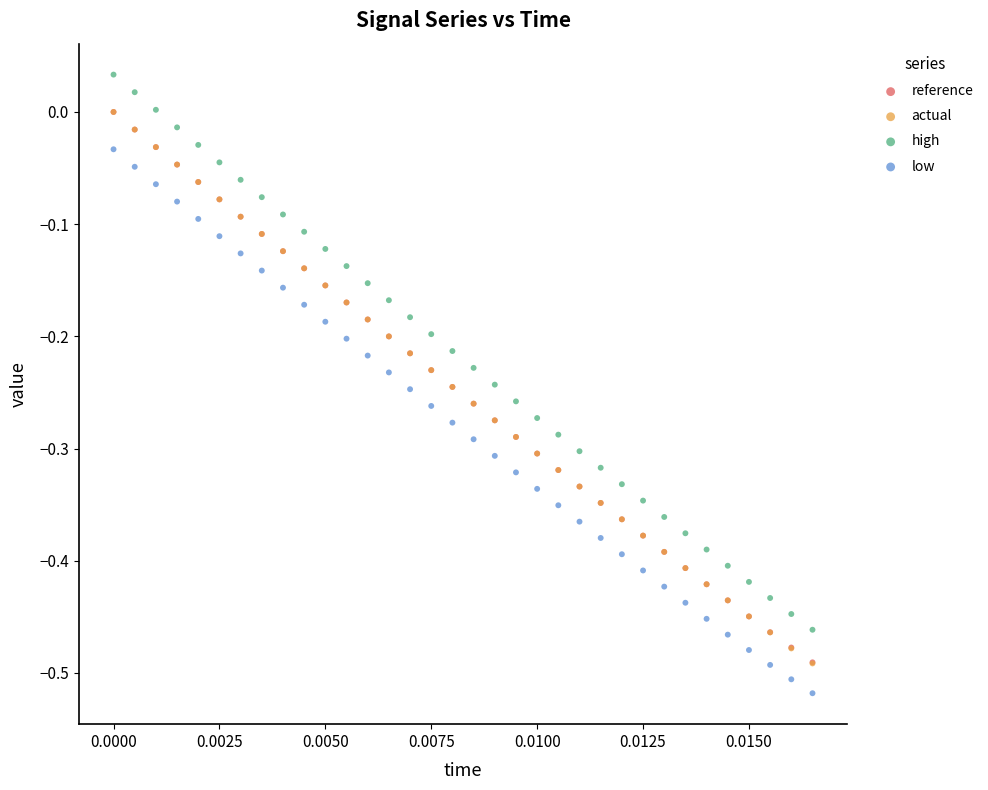

Which series contains the highest Y value?

high